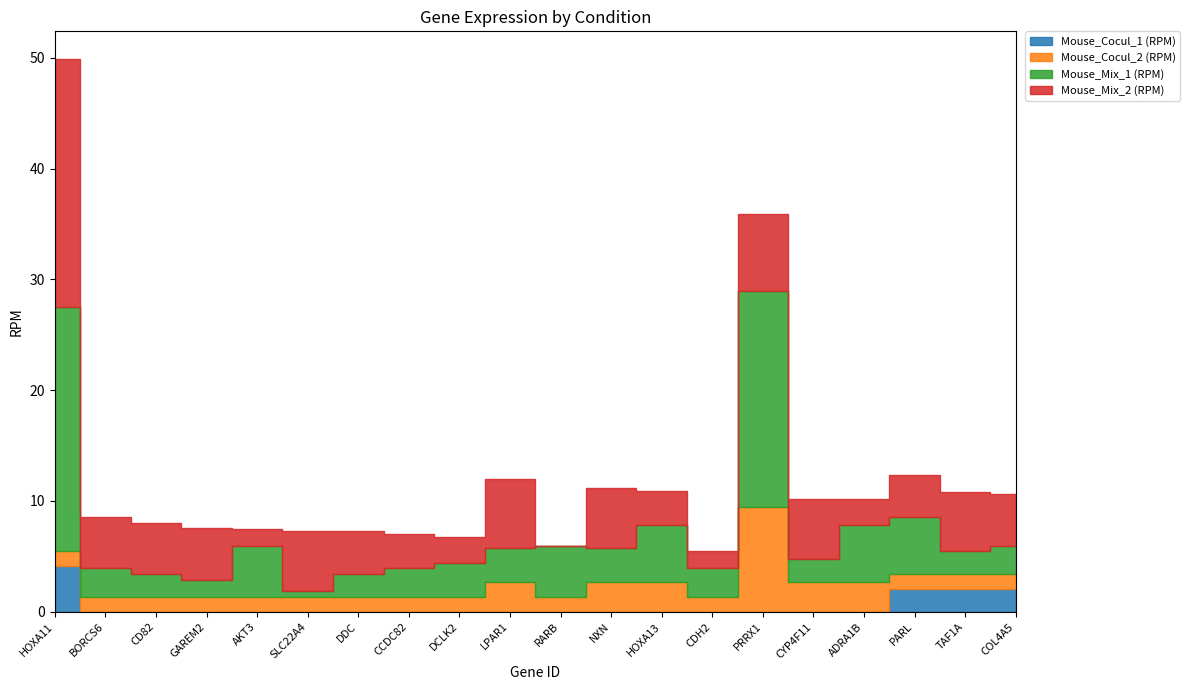

What is the difference between the second highest and second lowest values in the Mouse_Cocul_1 (RPM) series?

2.1